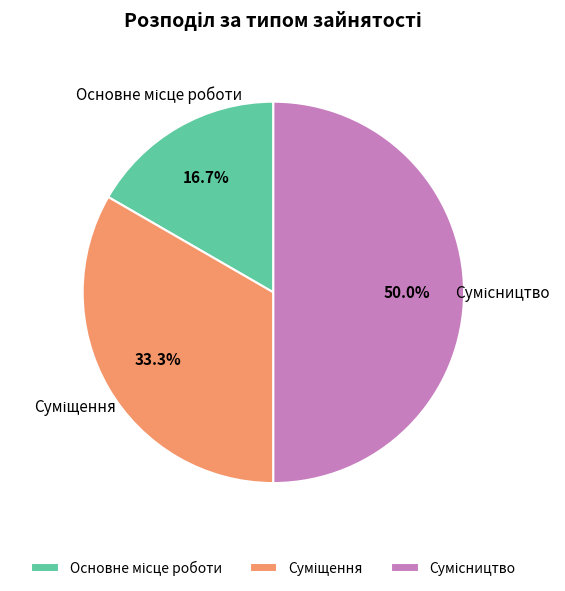

Is there any slice that represents more than half of the pie?

No